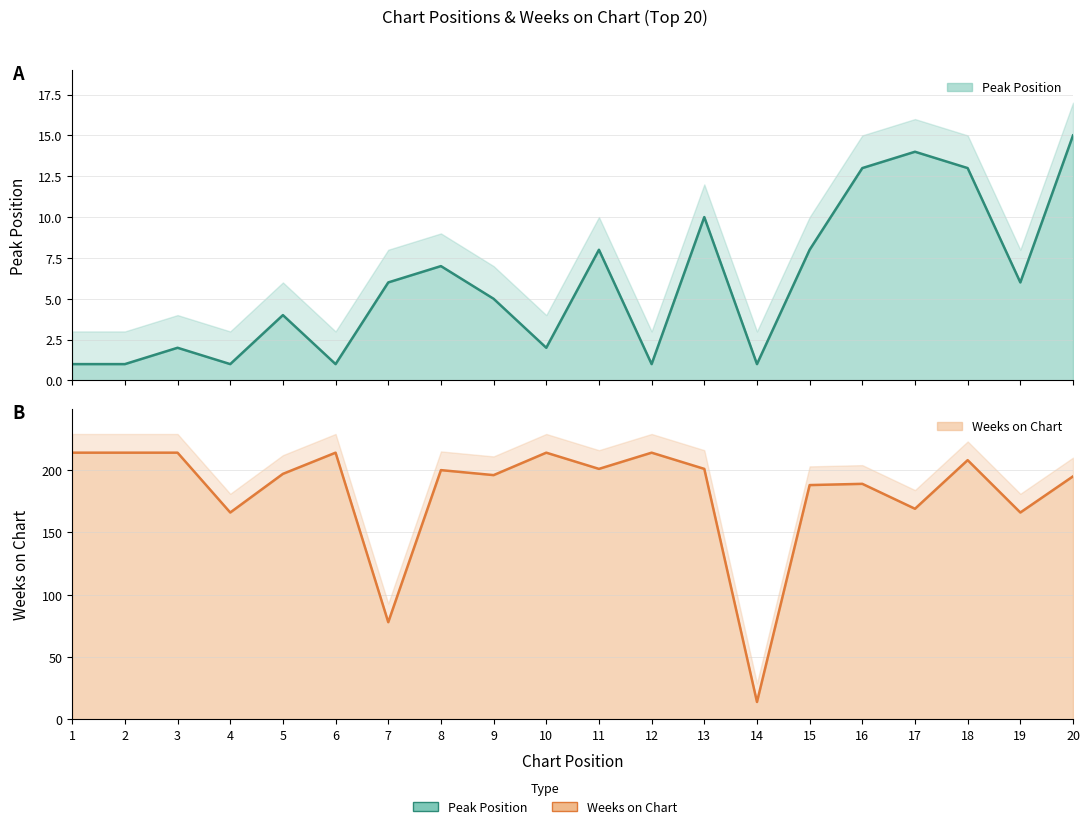

What are all the series names shown in the legend?

Peak Position, Weeks on Chart